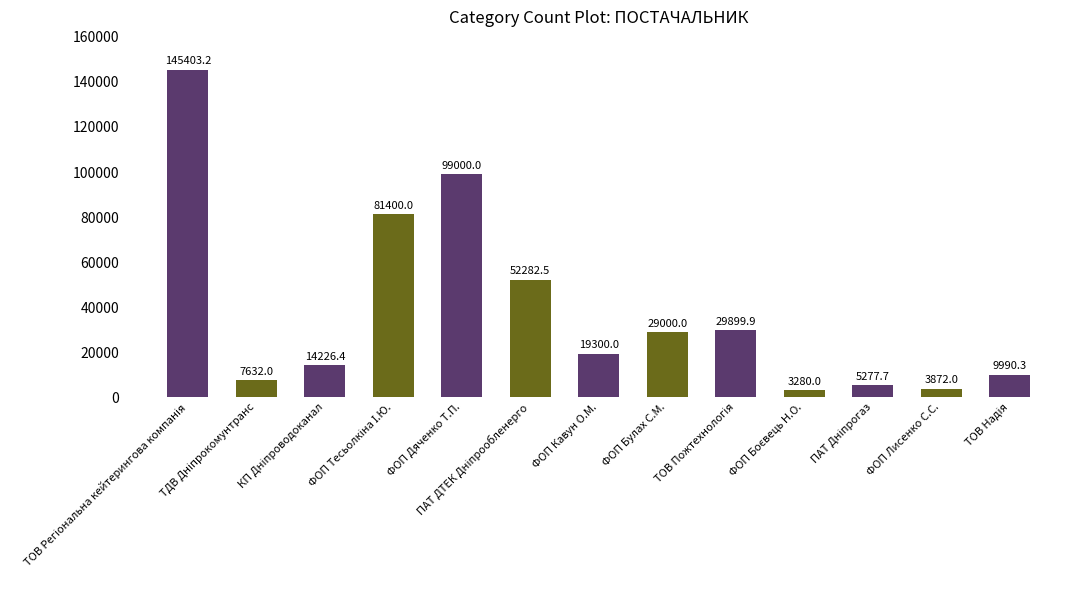

What is the smallest value displayed?

3280.0